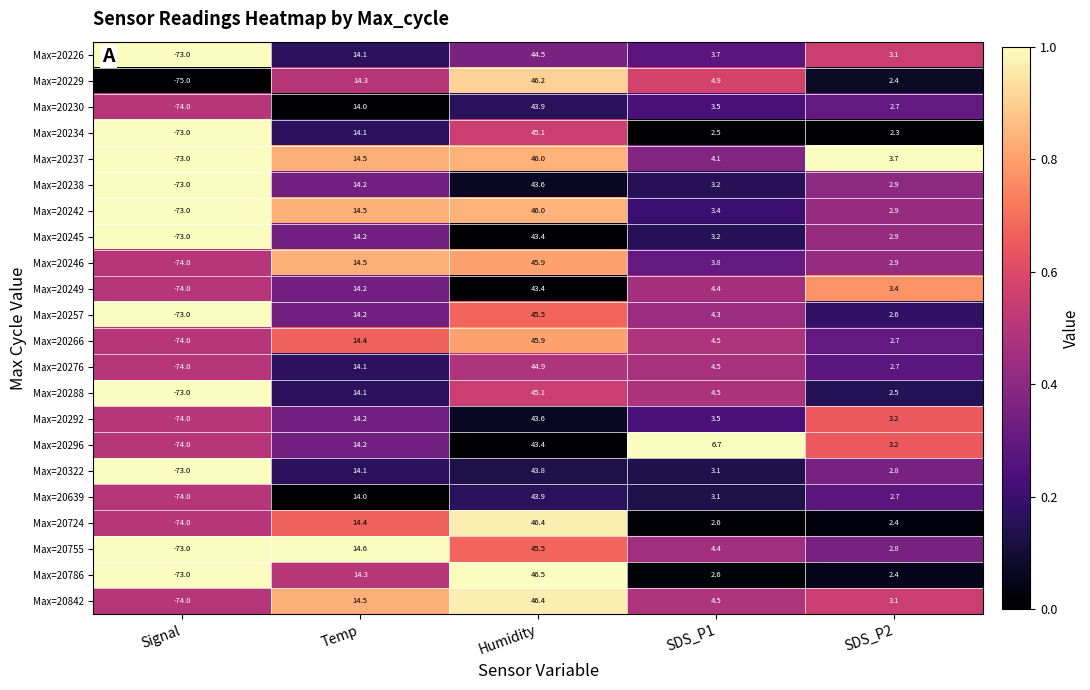

What is the difference between the Max=20755 values at SDS_P2 and SDS_P1?

1.6